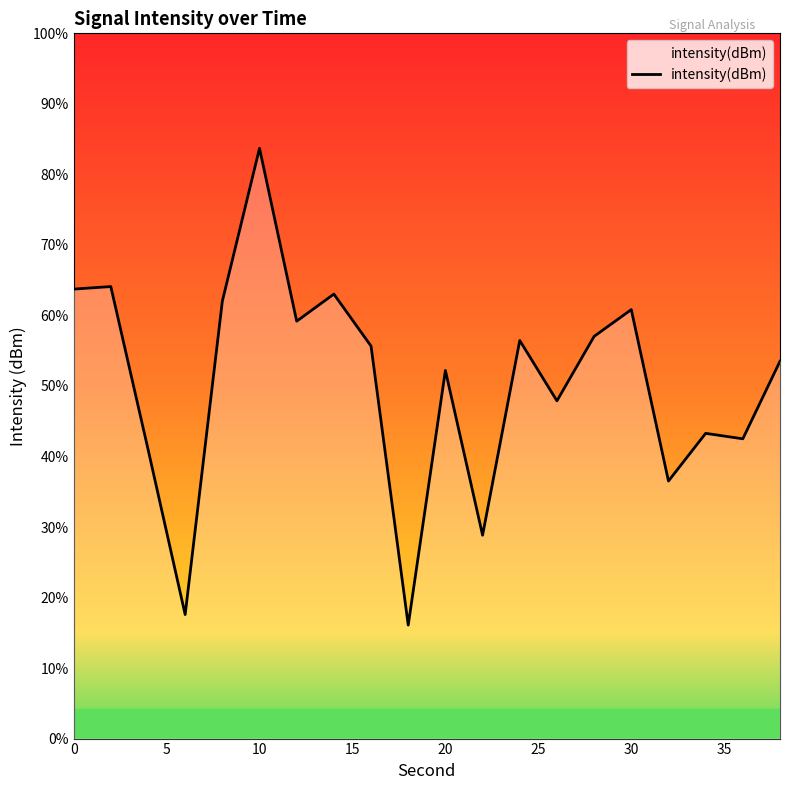

What is the maximum value shown in the chart?

83.7